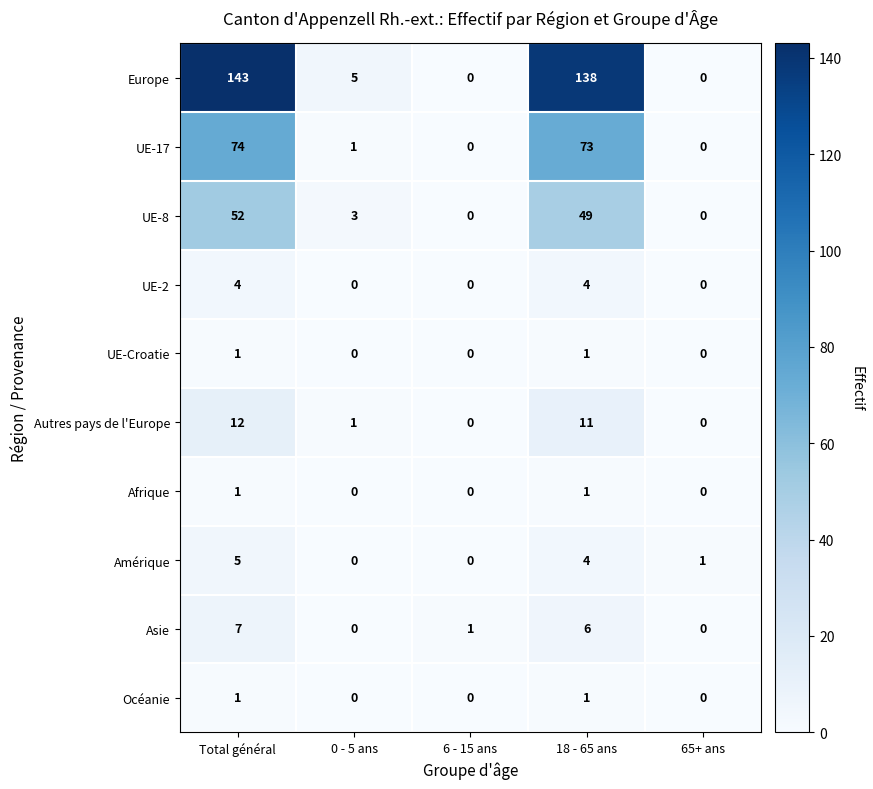

How many data points in Océanie are above 0?

2